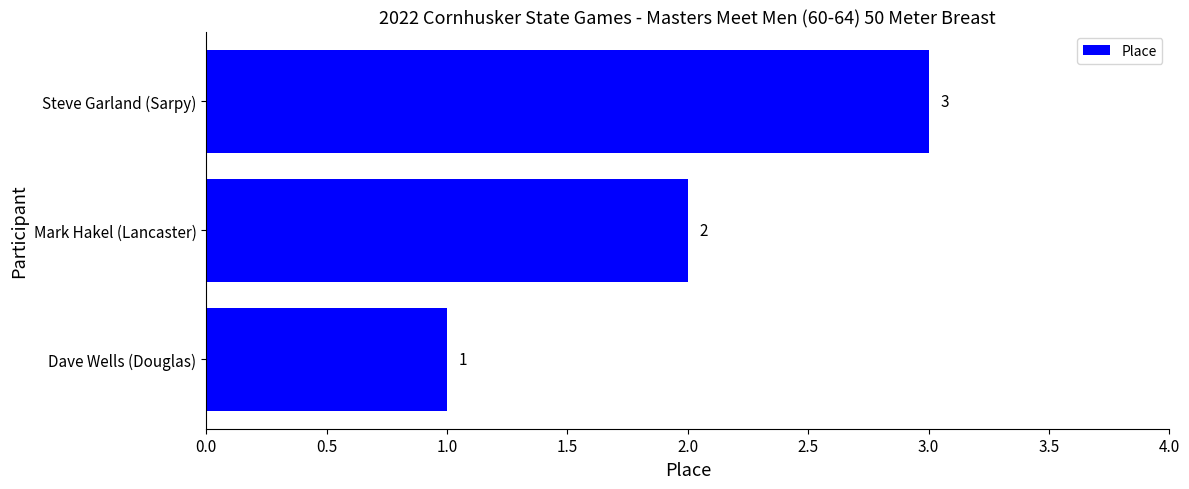

At which label is the value closest to 2?

Mark Hakel (Lancaster)